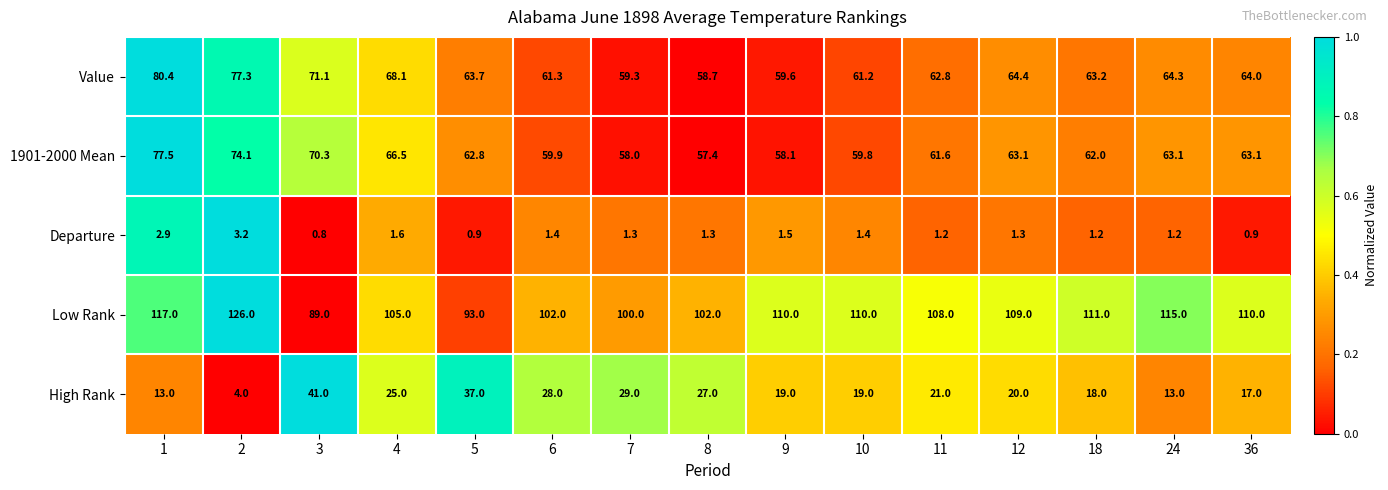

Which series has the largest total across all categories?

Low Rank